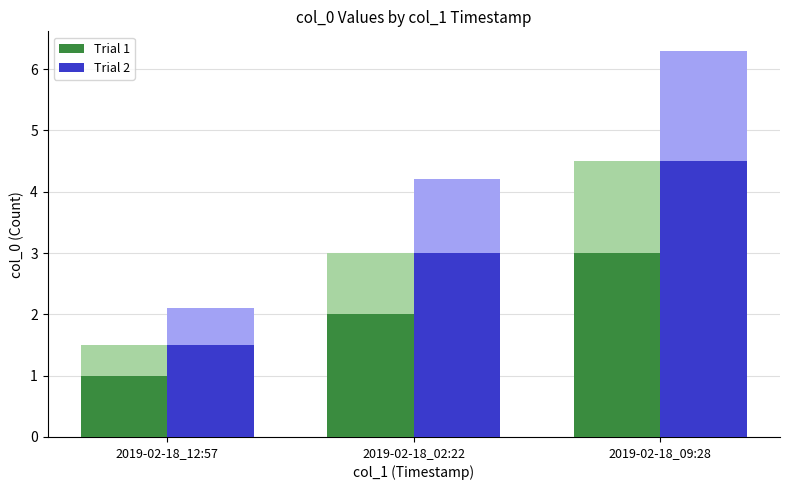

What is the label of the 1st bar from the left?

2019-02-18_12:57